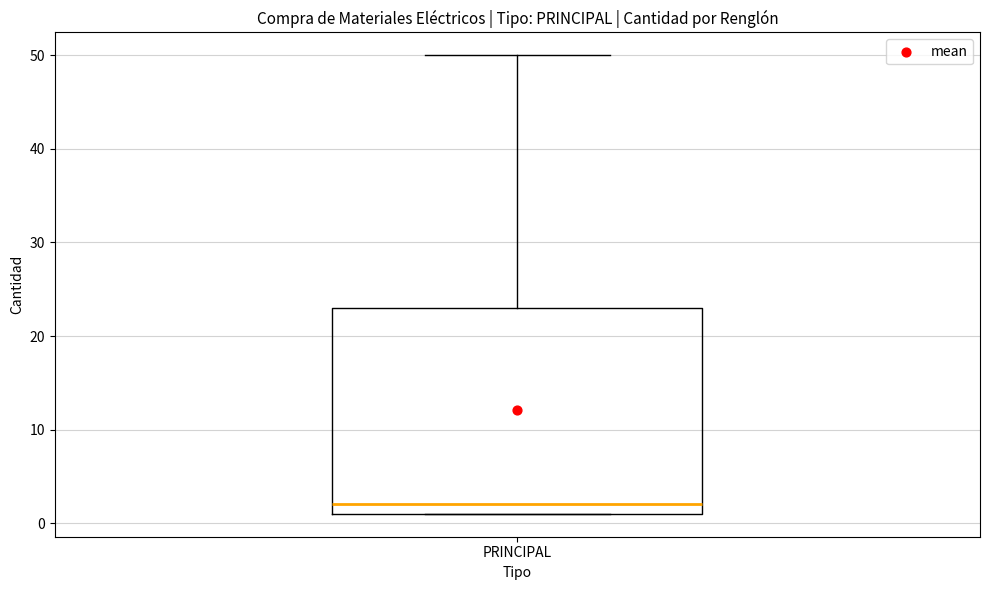

Where is the lower edge of the box for PRINCIPAL on the y-axis? The values are not printed on the chart, so give them approximately, as read against the axis.

1